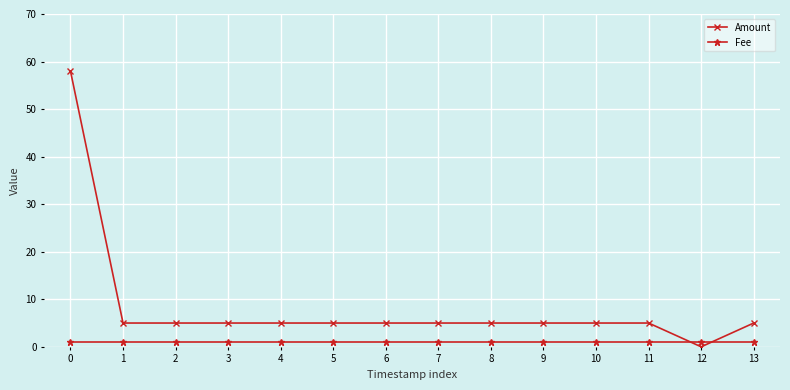

Reading left to right, what are all the values shown in this chart?

Amount: 0=58	1=5	2=5	3=5	4=5	5=5	6=5	7=5	8=5	9=5	10=5	11=5	12=0	13=5
Fee: 0=1	1=1	2=1	3=1	4=1	5=1	6=1	7=1	8=1	9=1	10=1	11=1	12=1	13=1